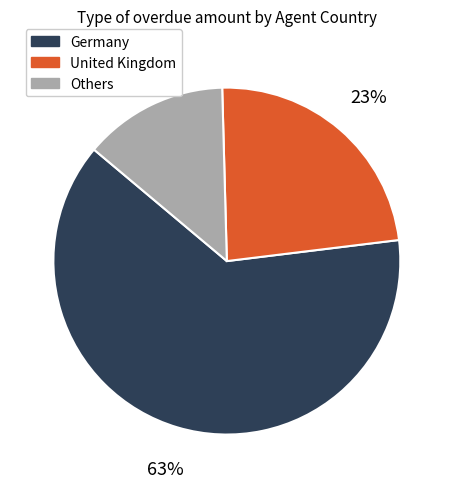

Is there a majority slice in this chart?

Yes